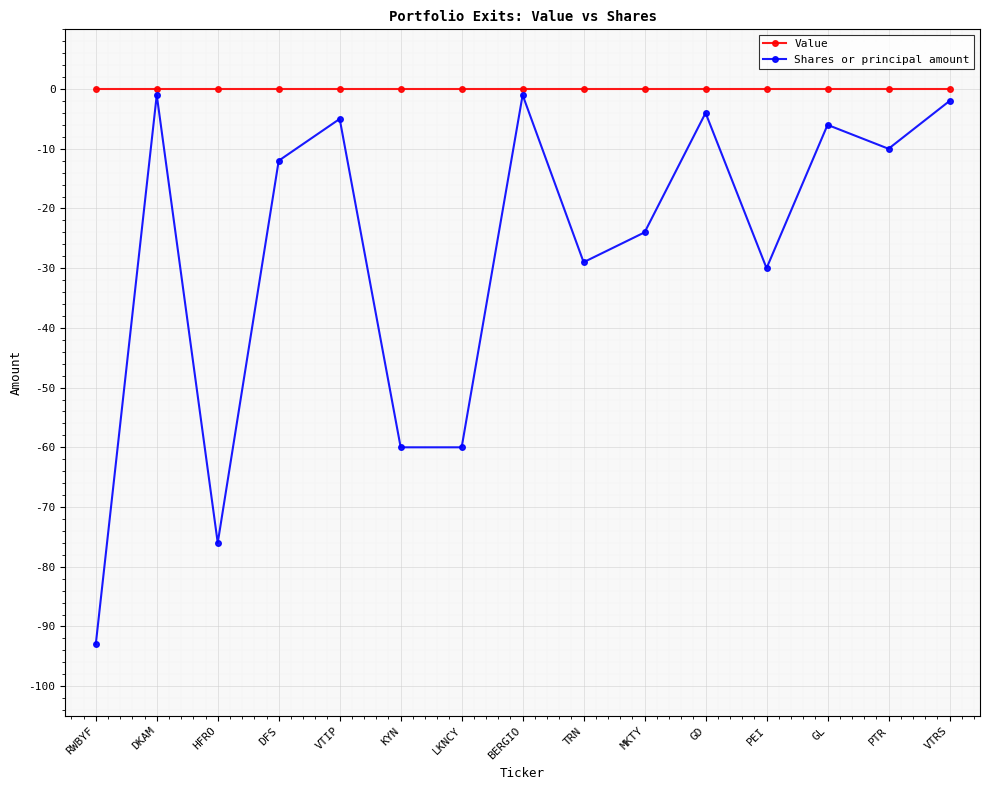

What is the minimum value shown in the chart?

-93